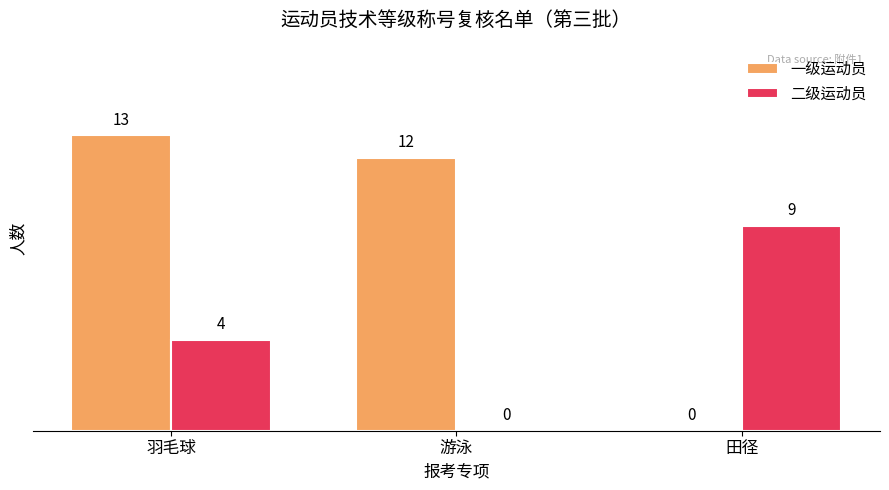

Count the number of categories in the chart.

3